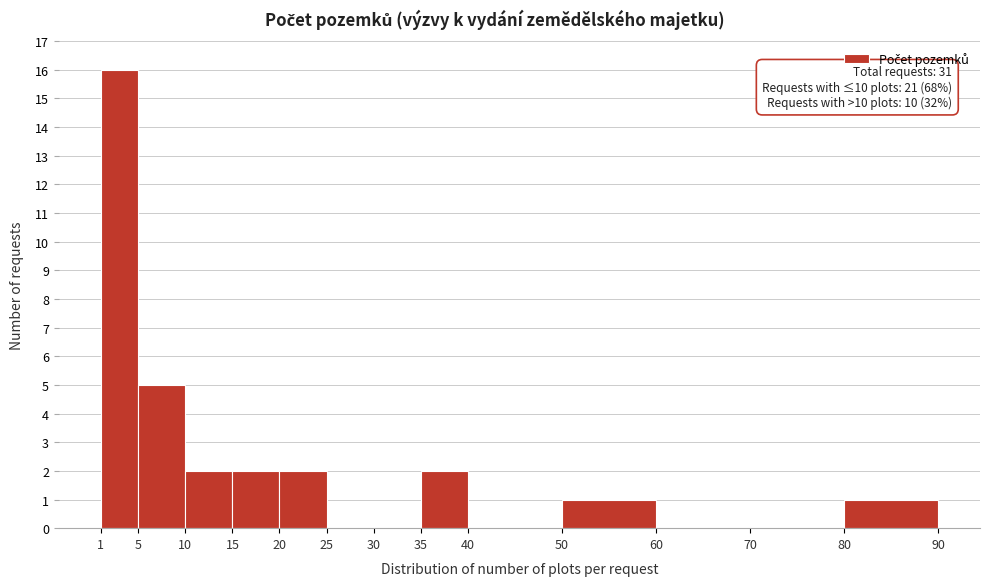

Which range on the x-axis has the tallest bar?

1 to 5